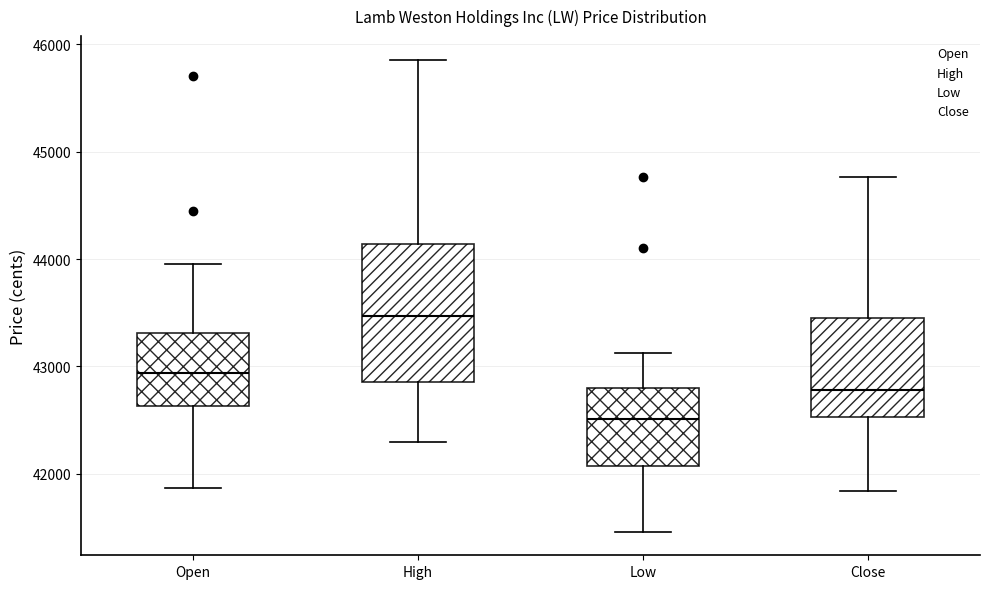

Reading left to right, transcribe this box plot: for each box, give where its median line is, the range the box spans, and where its two whiskers end, as read against the y-axis. The values are not printed on the chart, so give them approximately, as read against the axis.

Open: median 42900, box 42600 to 43300, whiskers 41900 to 44000
High: median 43500, box 42900 to 44100, whiskers 42300 to 45900
Low: median 42500, box 42100 to 42800, whiskers 41500 to 43100
Close: median 42800, box 42500 to 43500, whiskers 41800 to 44800